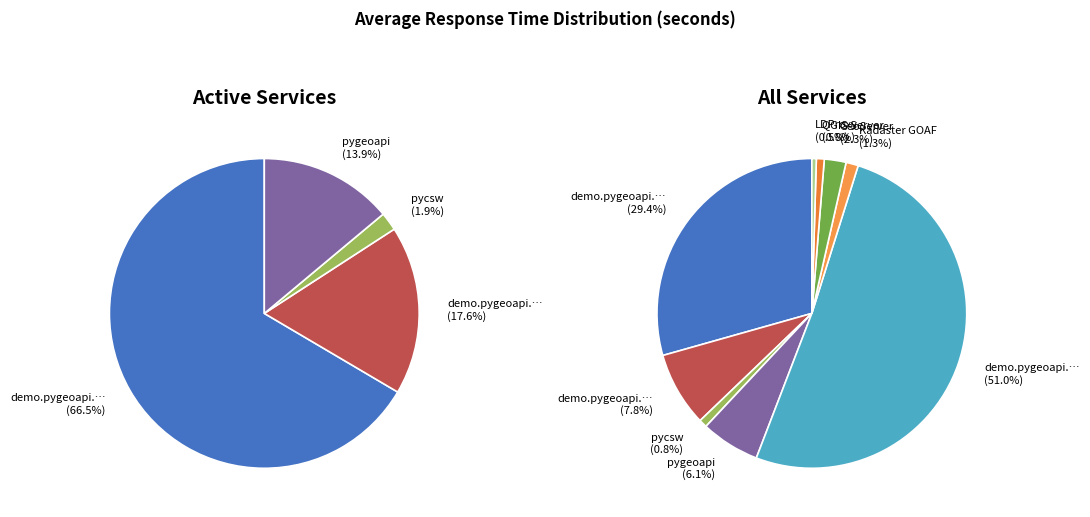

Does OARec - pycsw represent more than half of the total?

No